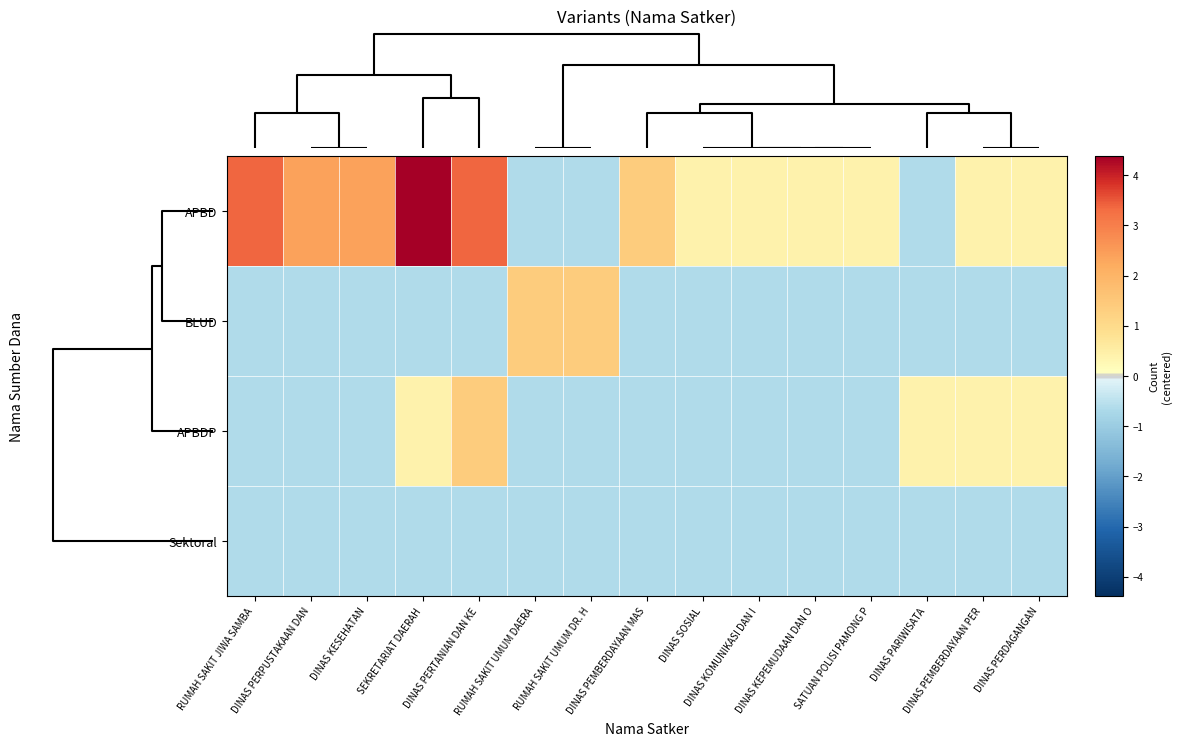

Which series has the largest total across all categories?

APBD